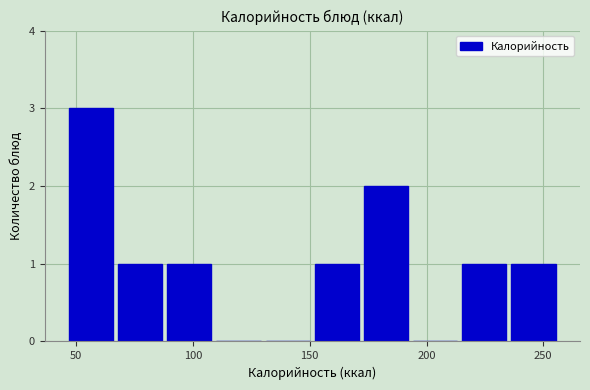

Reading left to right, transcribe this chart: for each bar, give the range it covers on the x-axis and its height. Neither the bar edges nor the heights are printed on the chart, so give them approximately, as read against the axes.

45 to 70: 3
70 to 90: 1
90 to 110: 1
110 to 130: 0
130 to 150: 0
150 to 175: 1
175 to 195: 2
195 to 215: 0
215 to 235: 1
235 to 255: 1